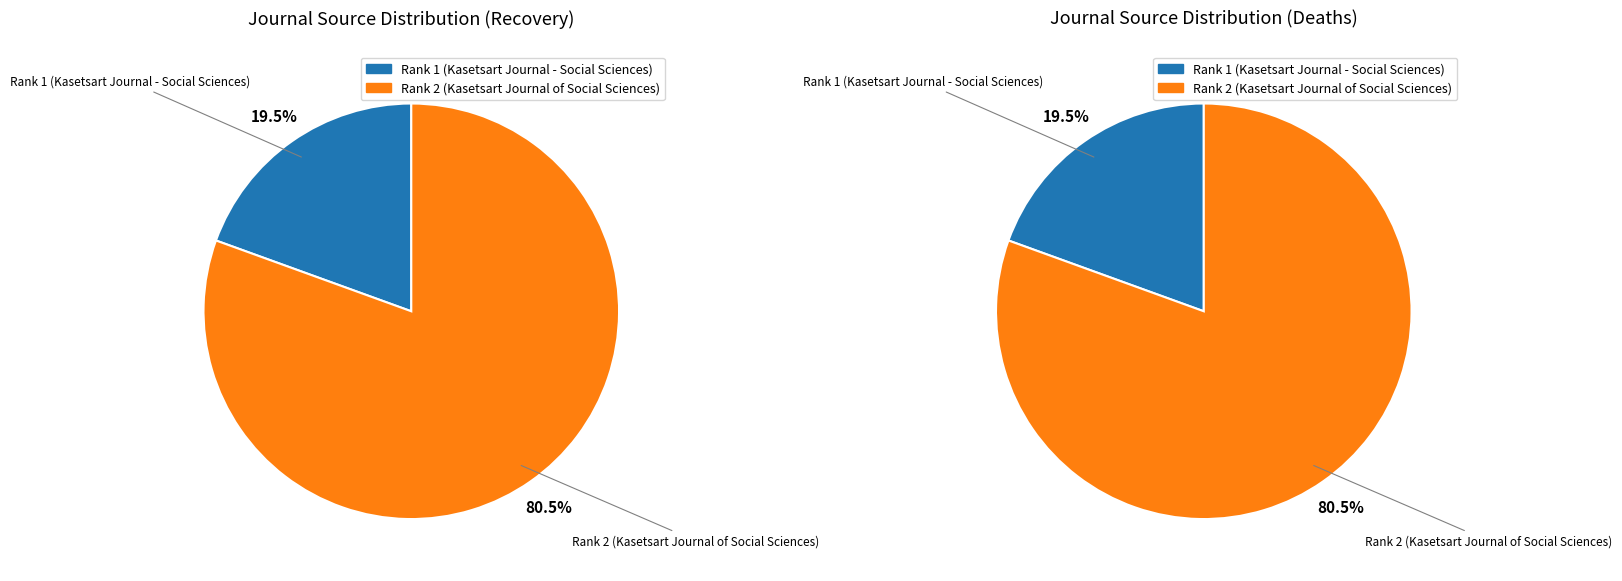

To the nearest percent, what percentage of the pie is Rank 2 (Kasetsart Journal of Social Sciences)?

81%